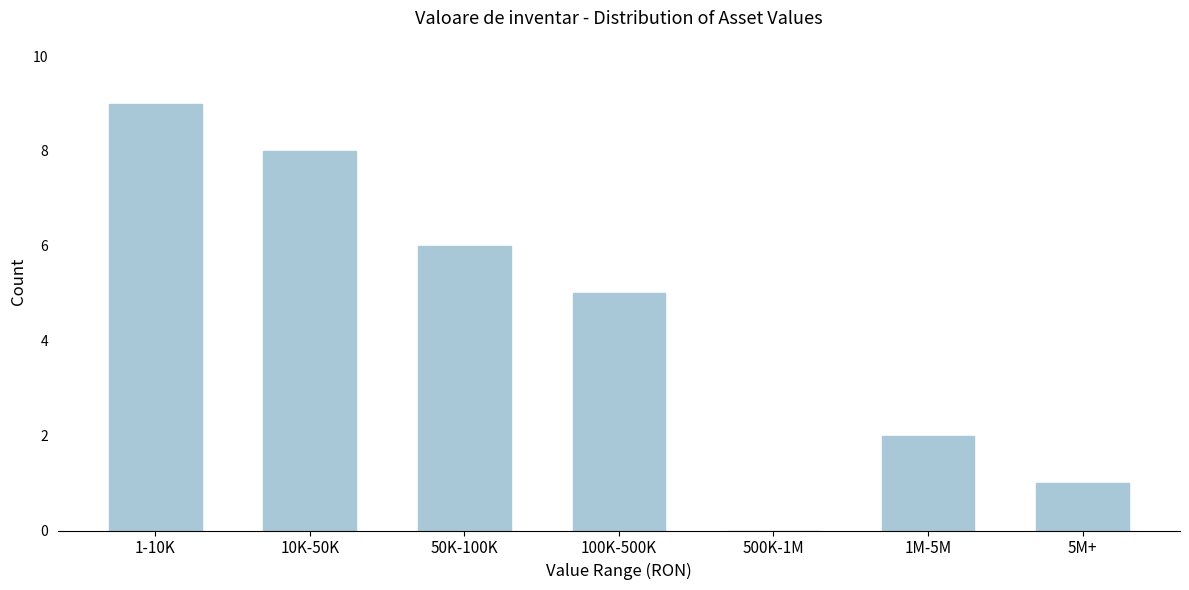

Reading left to right, extract all data points from this chart.

1-10K=9	10K-50K=8	50K-100K=6	100K-500K=5	500K-1M=0	1M-5M=2	5M+=1